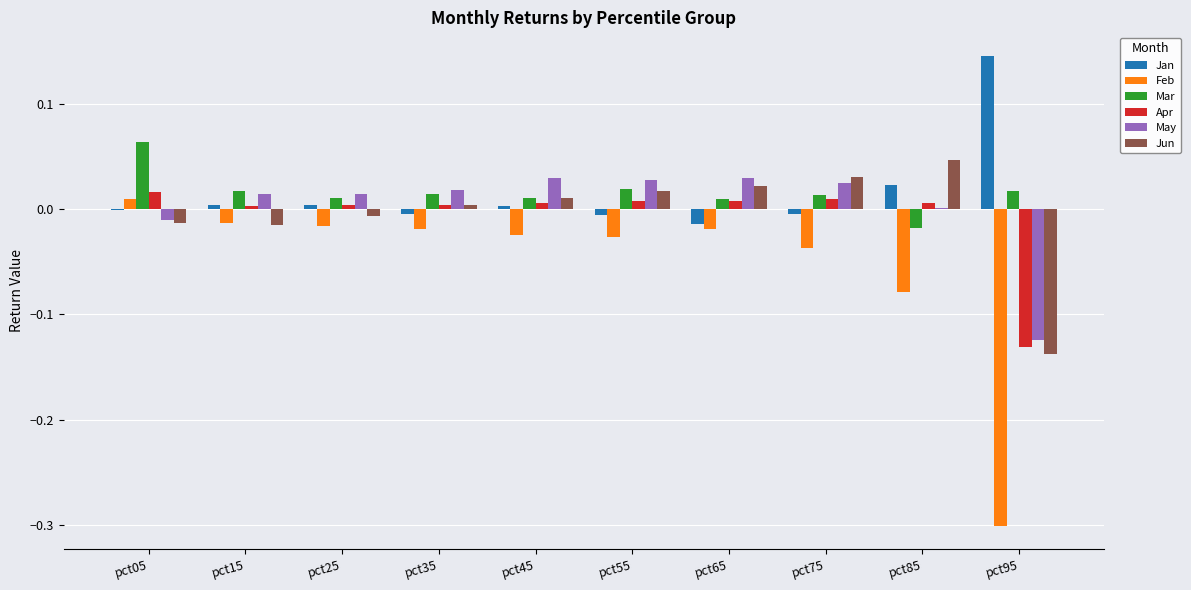

The value of May at pct95 is -0.2. True or false?

False